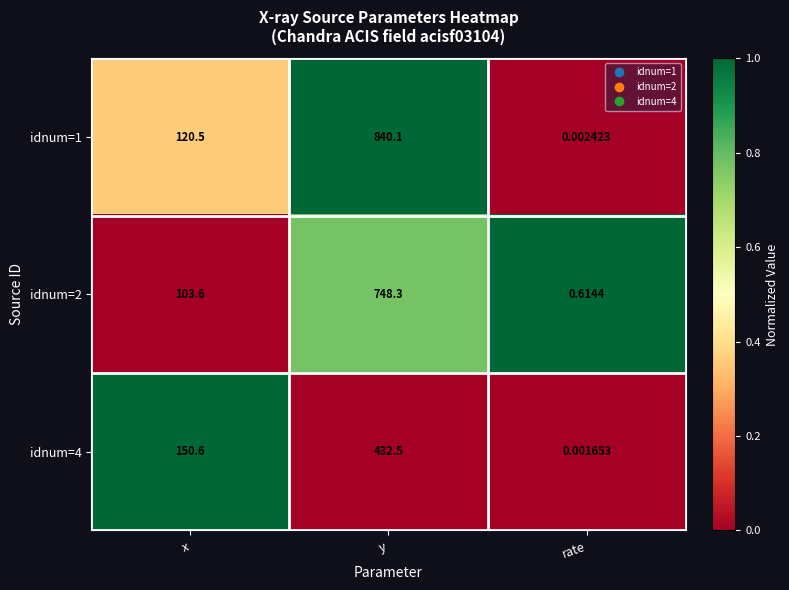

At which category does the chart reach its minimum across all series?

rate